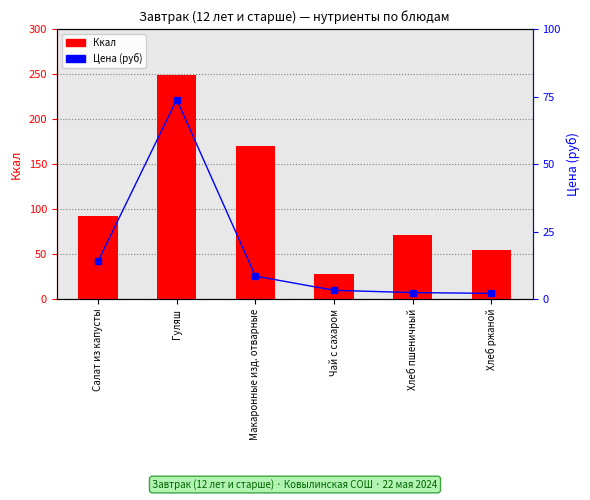

Is it true that Цена (руб) equals 4.8 at Чай с сахаром?

False